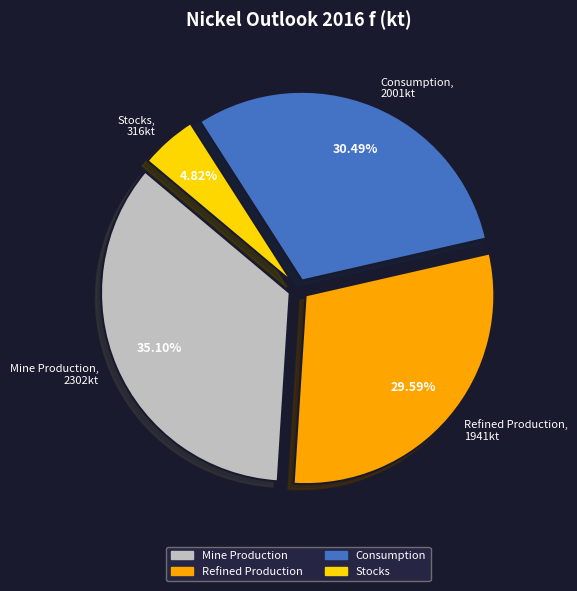

What is the ratio of the value at Consumption to the value at Refined Production?

1.0